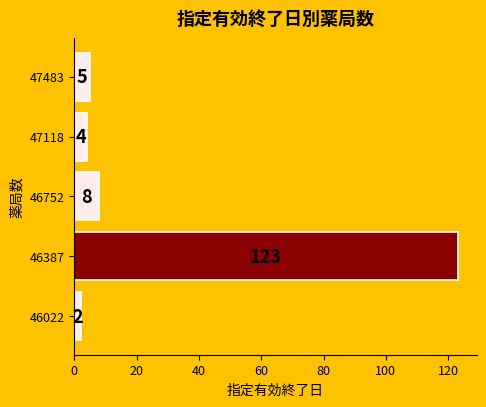

What is the change in value from 46022 to 46752?

+6